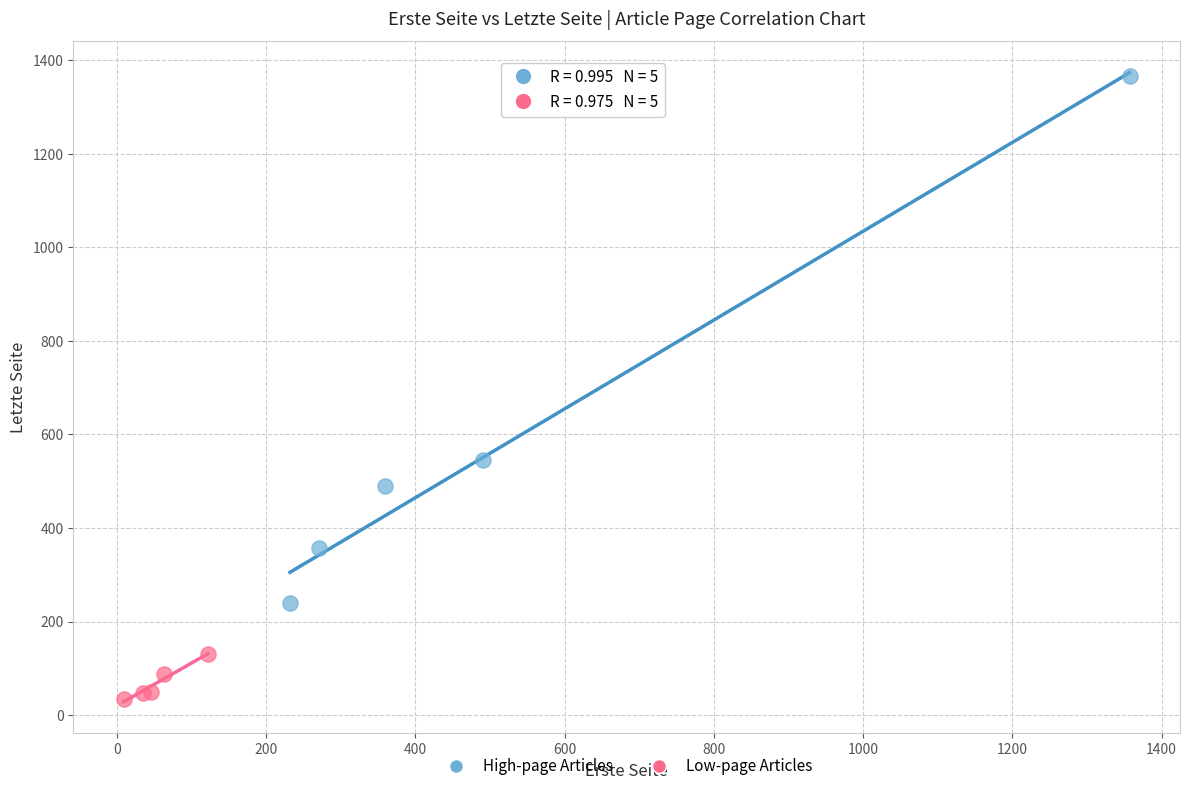

Which series reaches the maximum Y coordinate?

High-page Articles